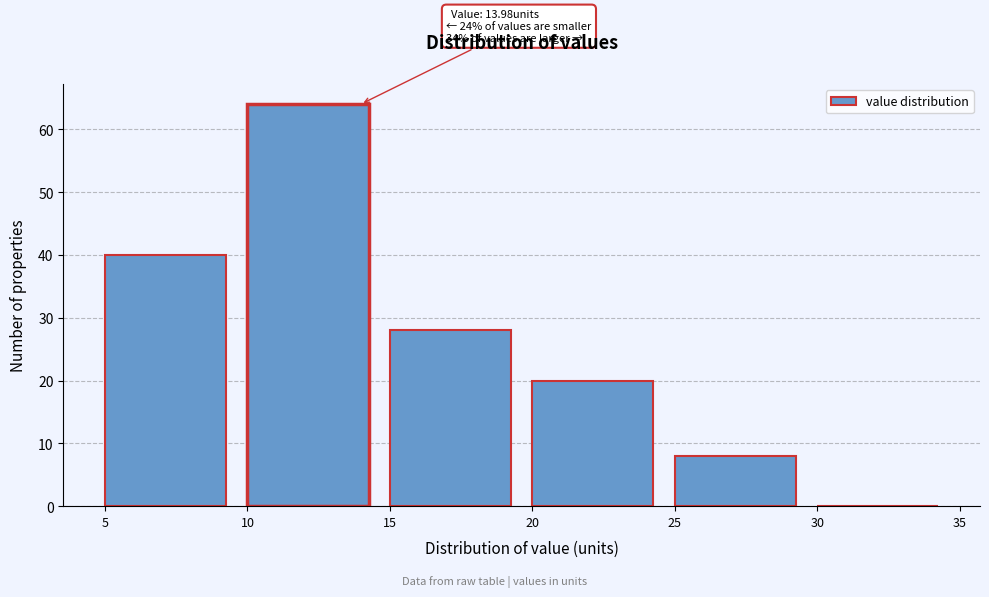

Which range on the x-axis has the tallest bar?

10 to 15